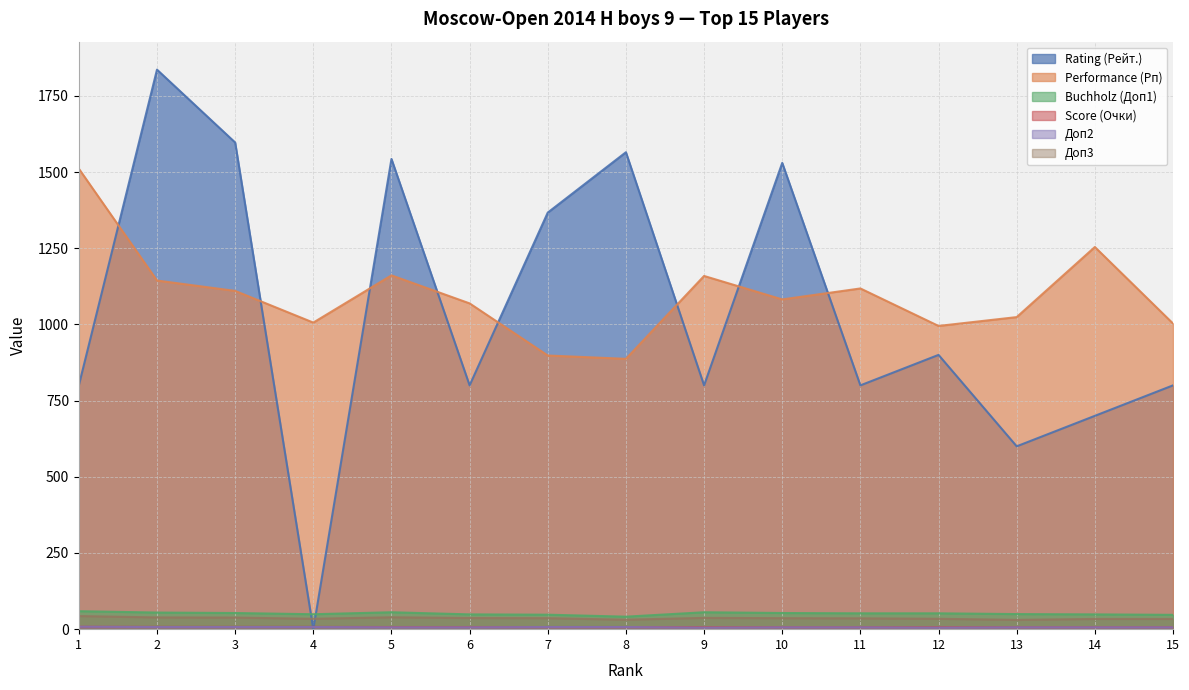

True or false: Performance (Рп) and Доп2 cross at least once.

False